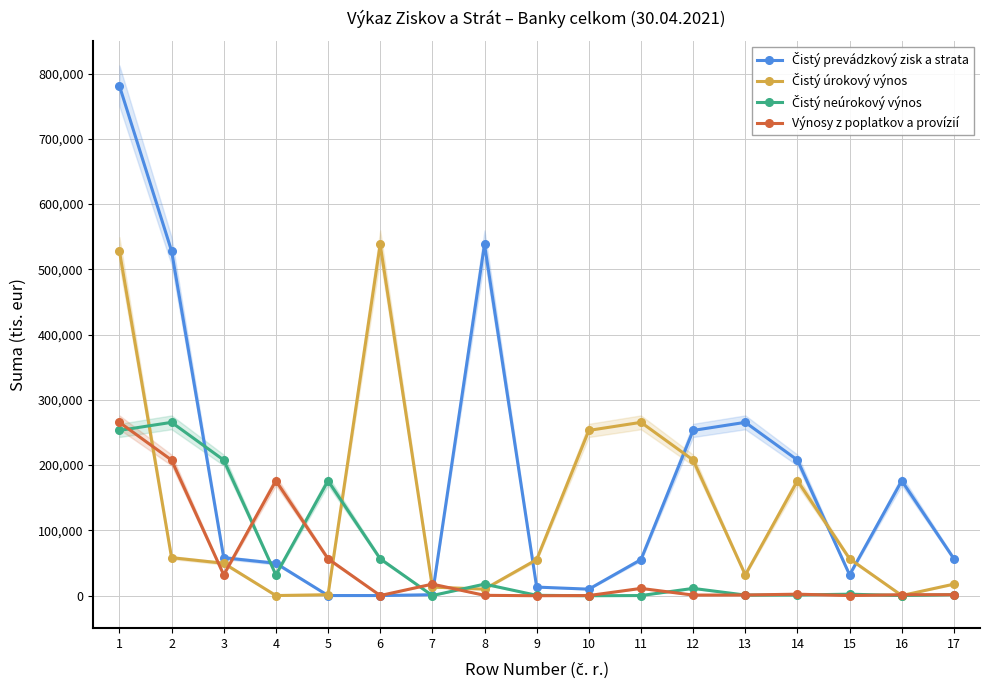

Which has a higher value, 4 or 16?

16